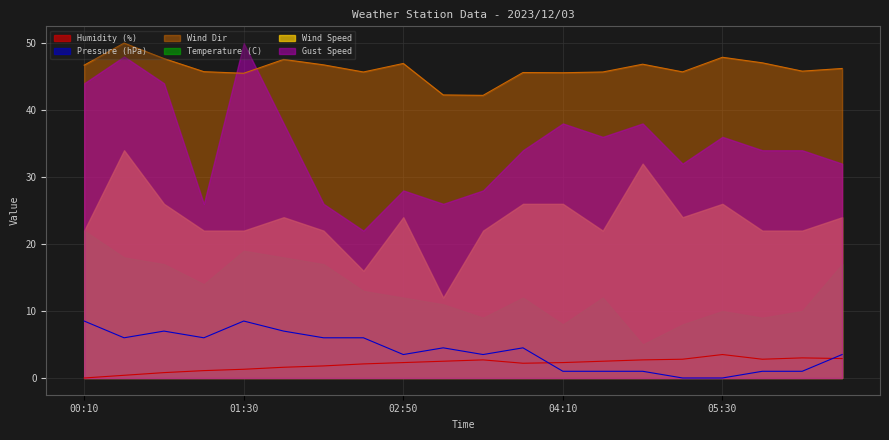

At which category does Pressure (hPa) reach its first local valley?

00:30